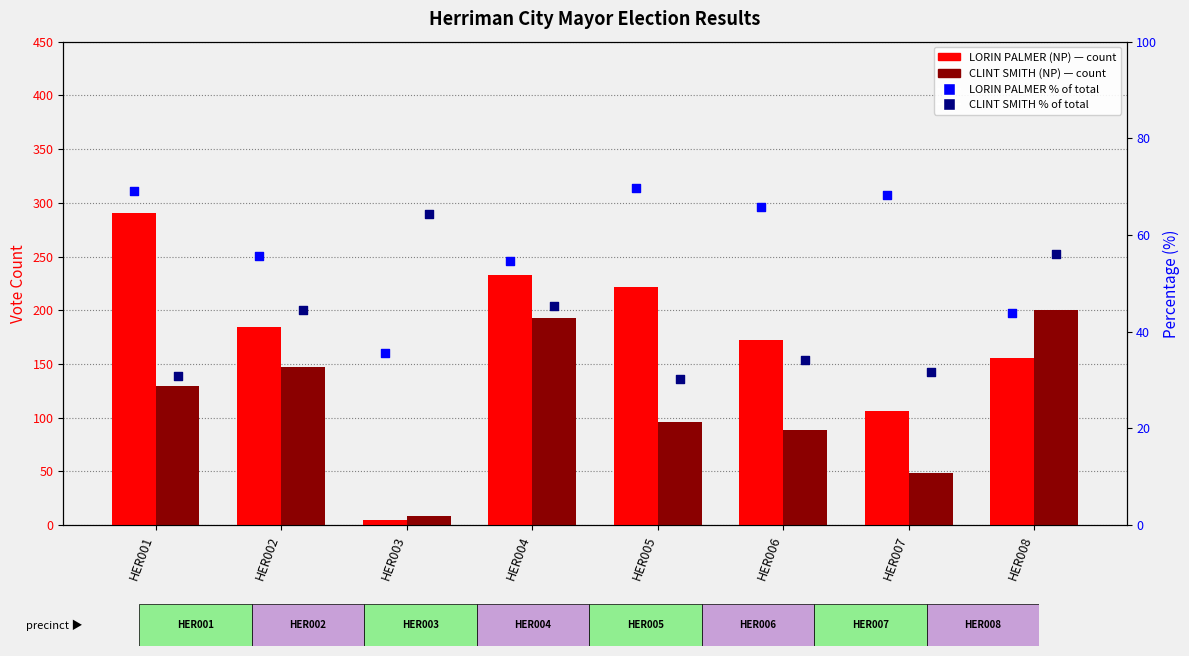

Is the value of CLINT SMITH (NP) at HER004 greater than the value of CLINT SMITH % rank at HER004?

Yes